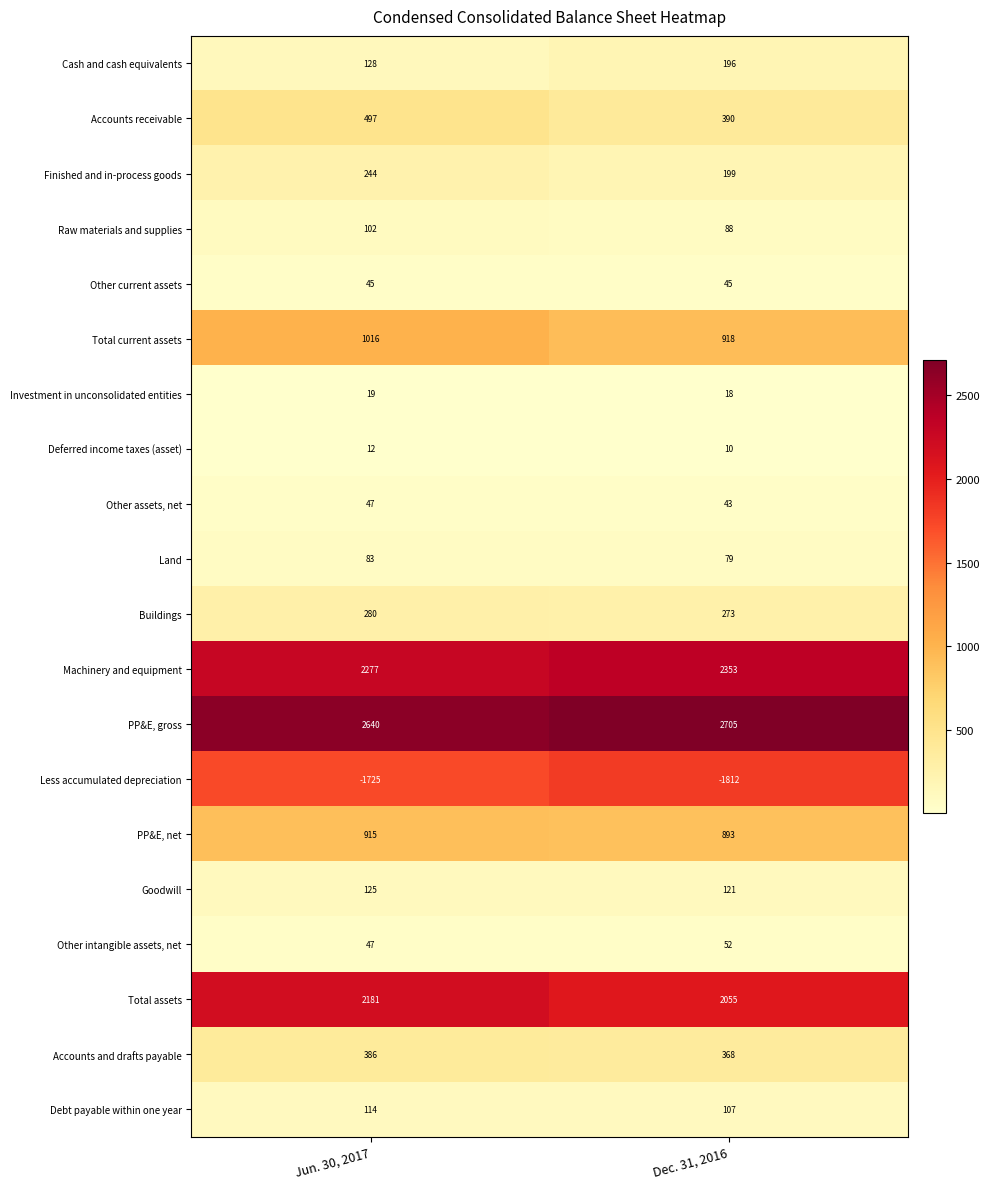

Is it true that Buildings equals 444 at Dec. 31, 2016?

False